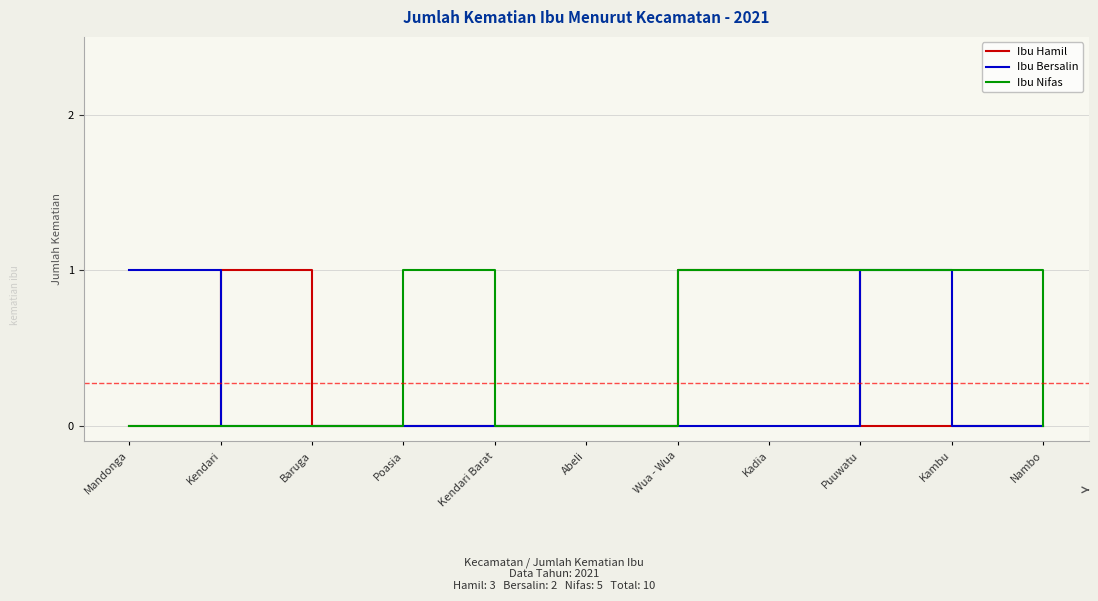

What is the difference between the maximum and second lowest values in the Ibu Nifas series?

1